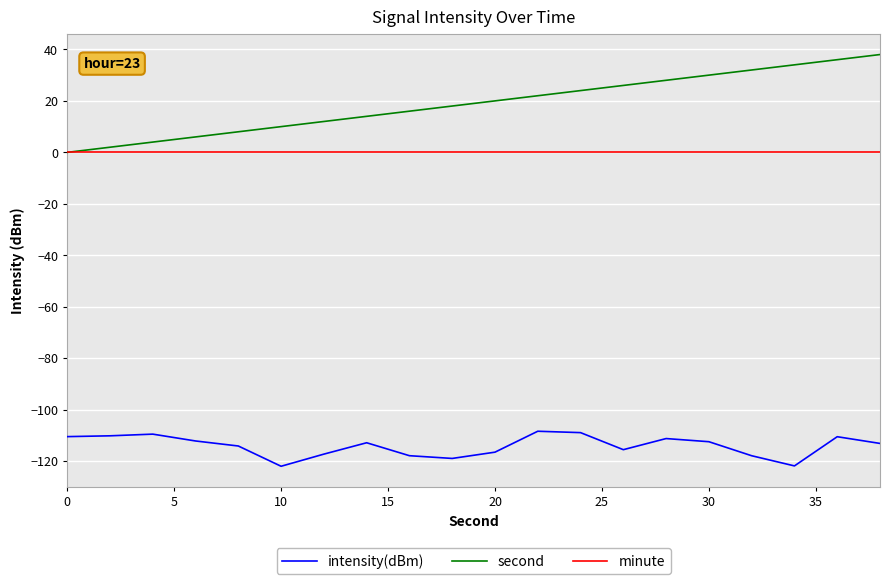

True or false: minute and intensity(dBm) cross at least once.

False